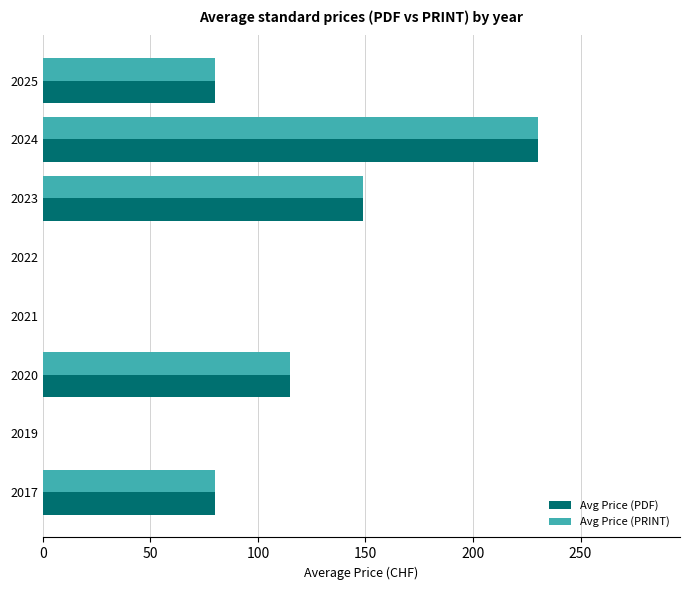

How many categories are shown in the chart?

8